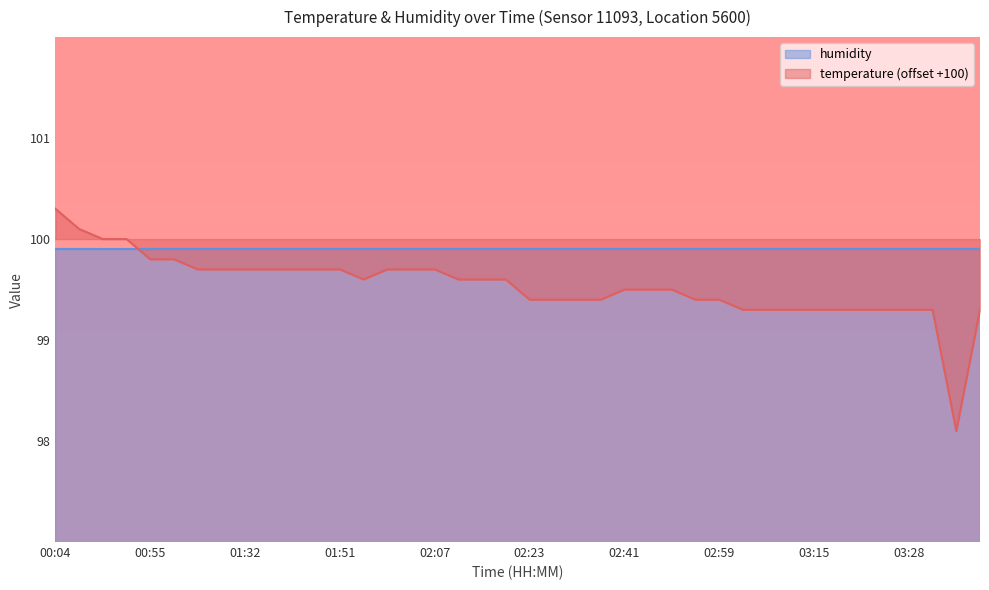

Rank the categories by value from highest to lowest.

00:04, 00:16, 00:28, 00:46, 00:55, 01:13, 01:26, 01:29, 01:32, 01:35, 01:44, 01:48, 01:51, 01:57, 02:00, 02:07, 01:54, 02:10, 02:13, 02:16, 02:41, 02:44, 02:50, 02:23, 02:27, 02:33, 02:37, 02:56, 02:59, 03:02, 03:06, 03:09, 03:15, 03:19, 03:22, 03:25, 03:28, 03:31, 03:41, 03:38